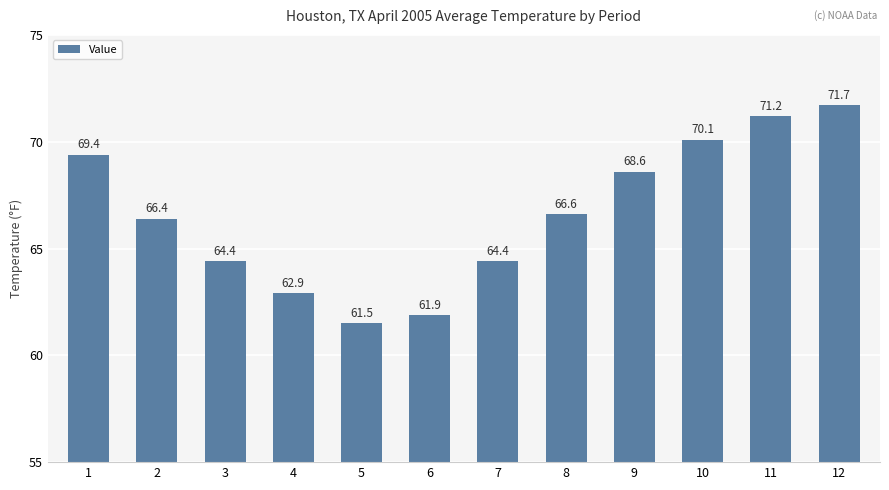

What is the sum of the values at 3 and 1?

133.8